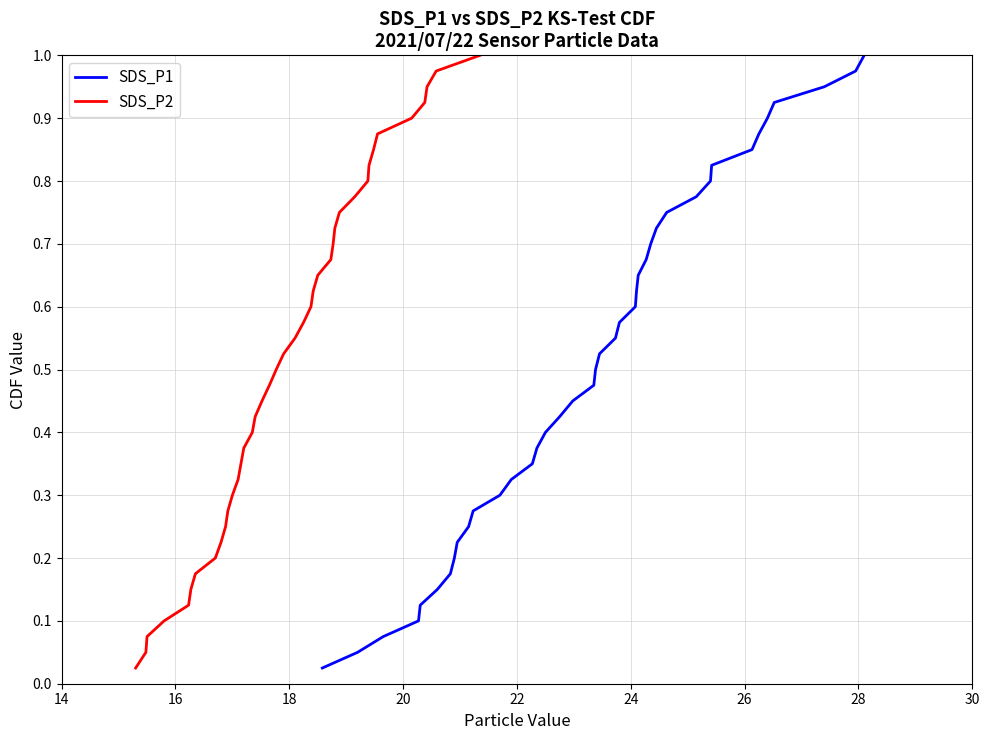

What are all the series names shown in the legend?

SDS_P1, SDS_P2